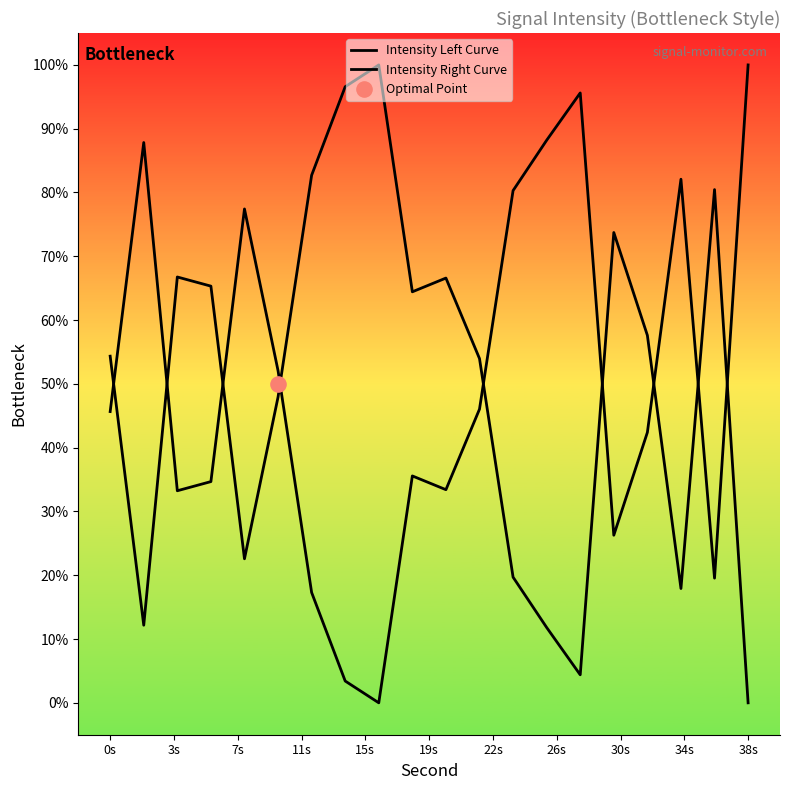

What are all the series names shown in the legend?

Intensity Left Curve, Intensity Right Curve